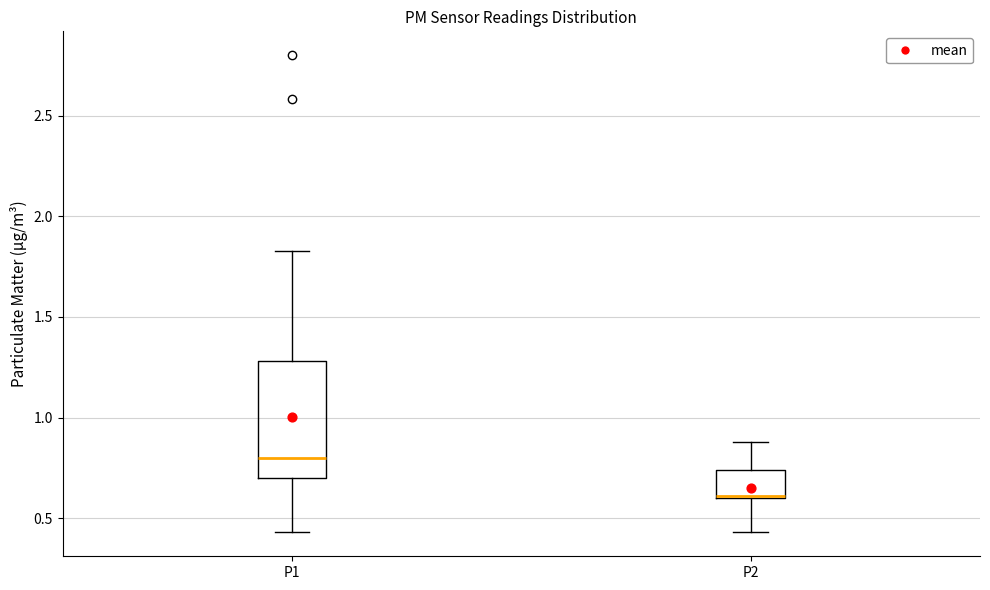

Comparing the boxes themselves (not the whiskers), which one is the tallest?

P1